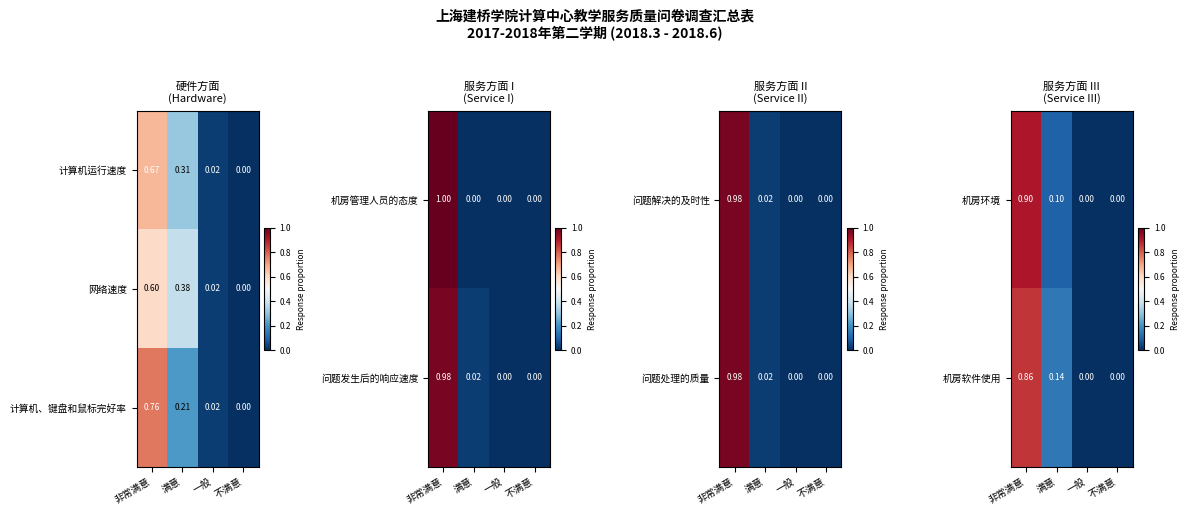

At which category is the sum across all series the highest?

非常满意